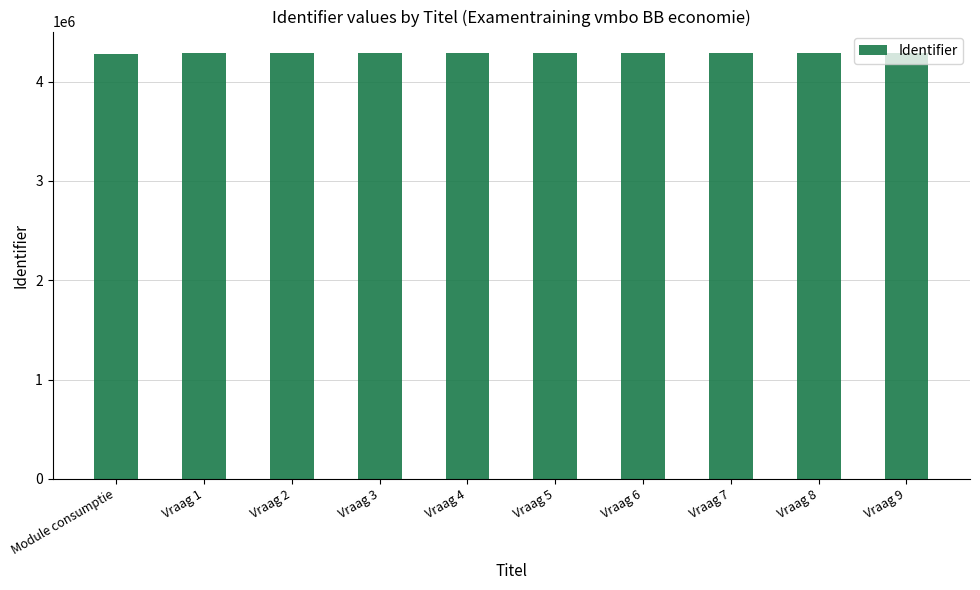

Approximately how many times larger is the value at Vraag 3 compared to Module consumptie?

1.0